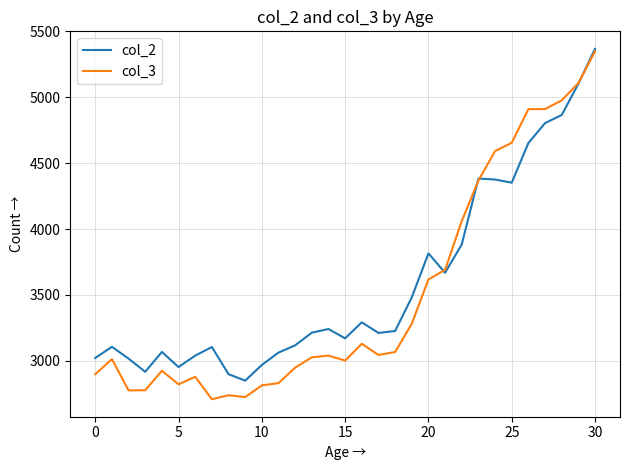

Which series has the widest spread of values?

col_3